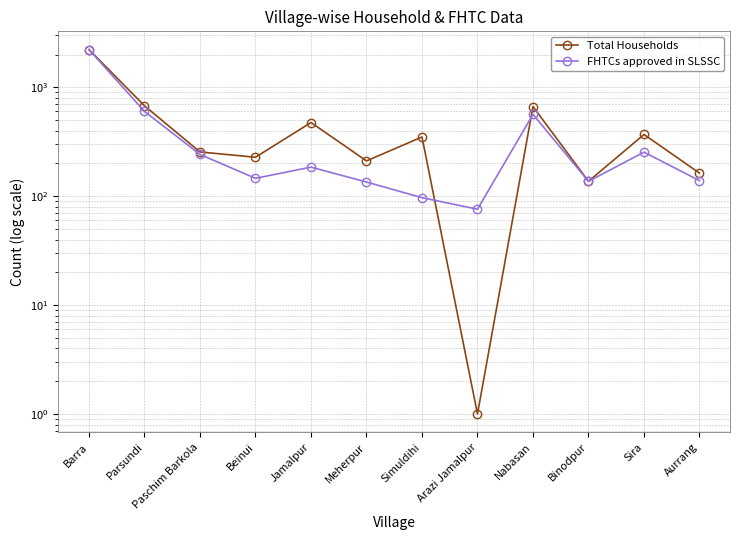

Which label corresponds to the smallest value in the chart?

Arazi Jamalpur